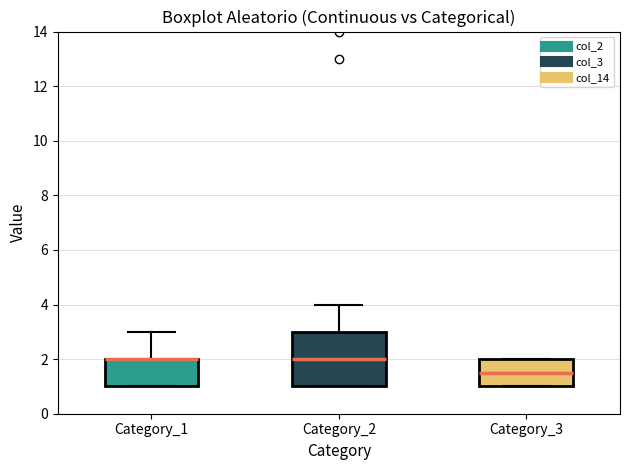

Reading left to right, read every box against the y-axis: the position of its median line, the range the box covers, and the ends of its whiskers. The values are not printed on the chart, so give them approximately, as read against the axis.

Category_1: median 2.0 (drawn on the box's upper edge), box 1.0 to 2.0, whiskers 1.0 to 3.0
Category_2: median 2.0, box 1.0 to 3.0, whiskers 1.0 to 4.0
Category_3: median 1.6, box 1.0 to 2.0, whiskers 1.0 to 2.0